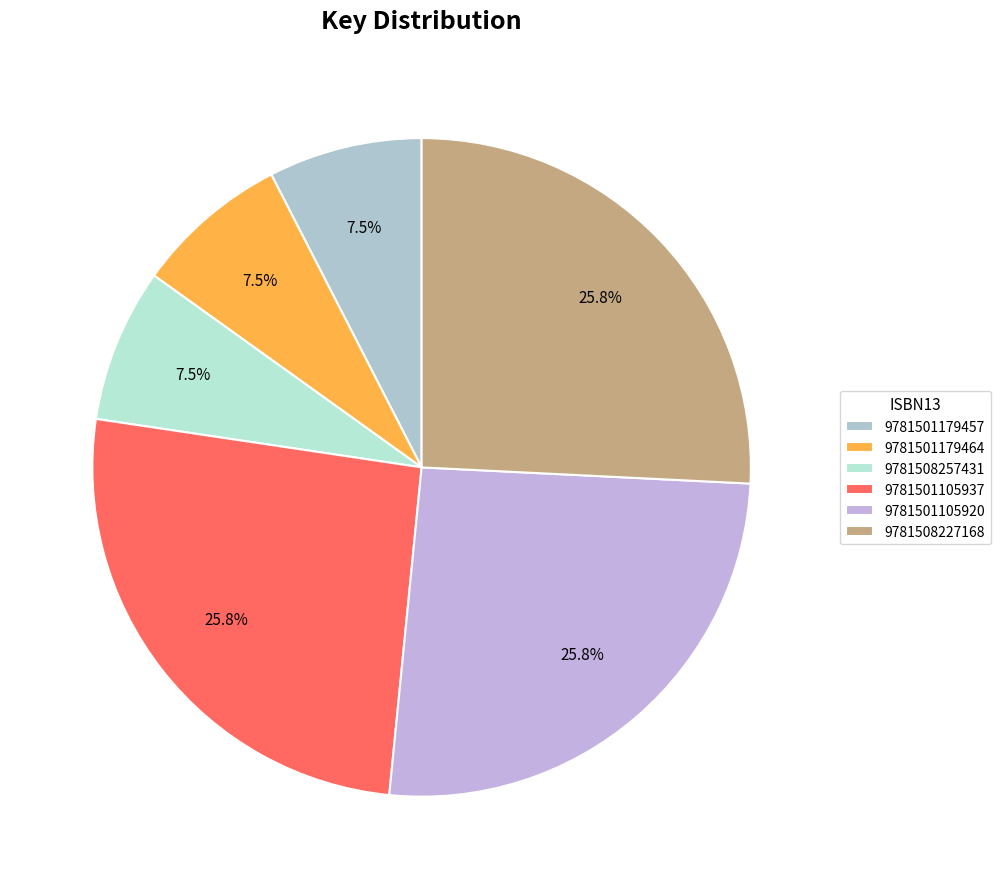

Does 9781508227168 account for over 50% of the chart?

No